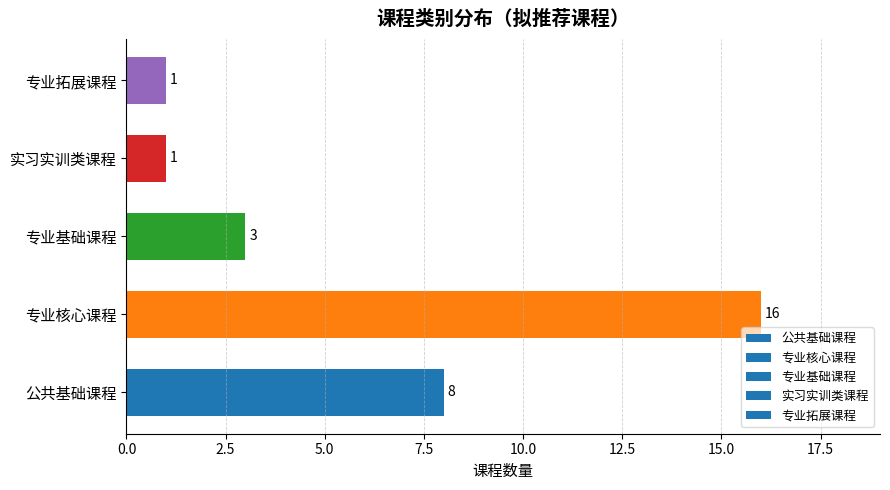

What is the difference between the second highest and minimum values?

7